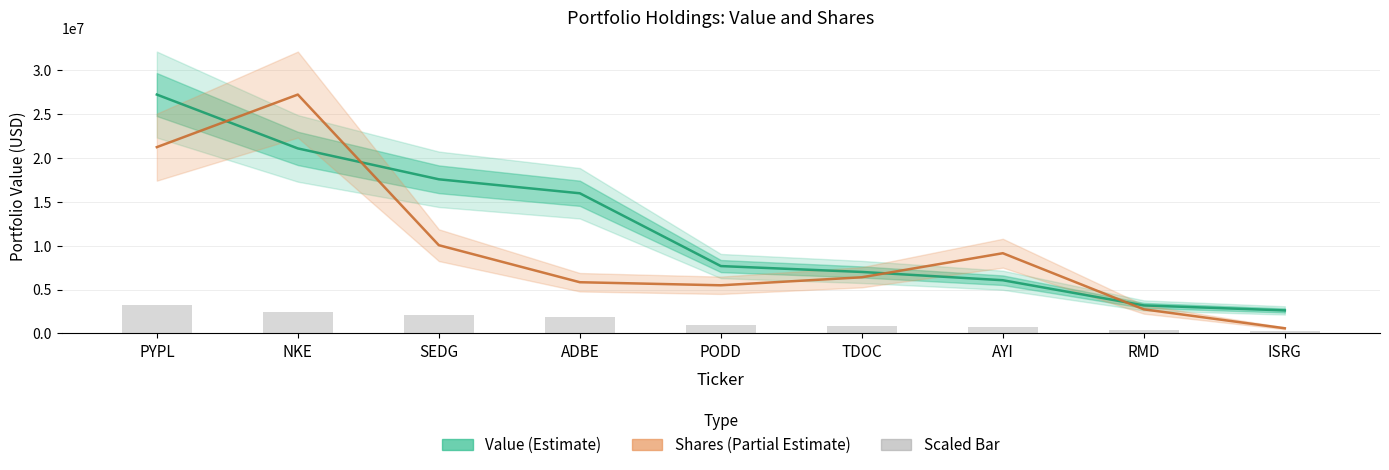

What is the difference between the second highest and second lowest values in the Shares or principal amount series?

18475003.7